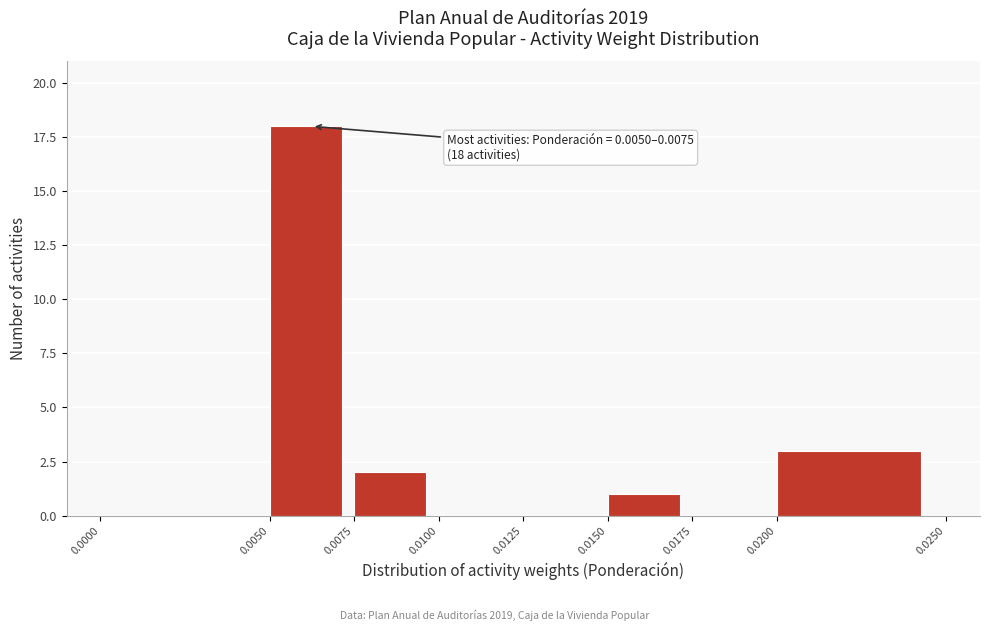

Over which range of the x-axis is the bar tallest?

0.0050 to 0.0075